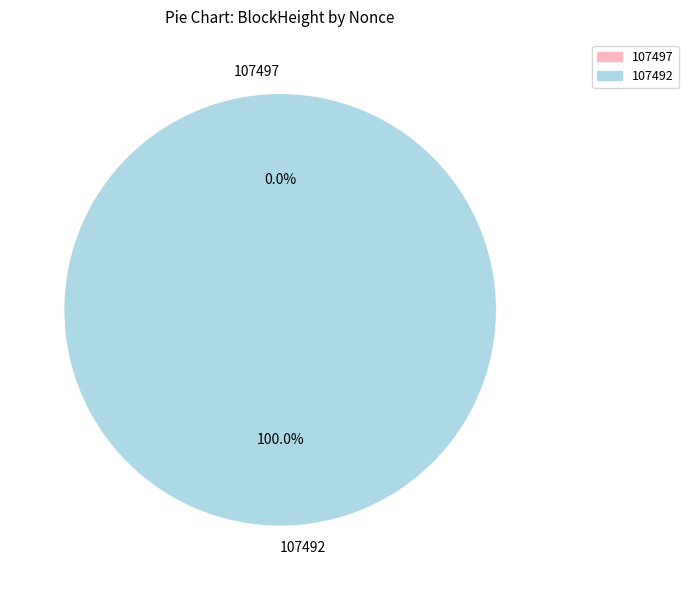

Which slice is the smallest?

107497